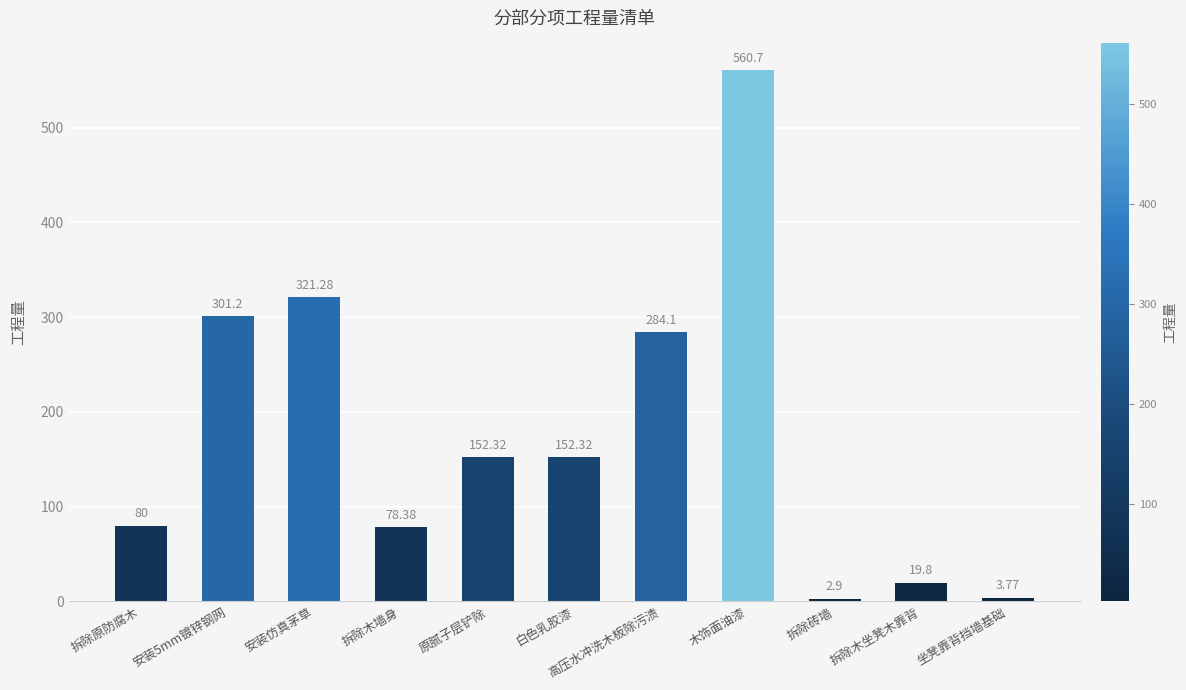

What is the greatest value displayed?

560.7